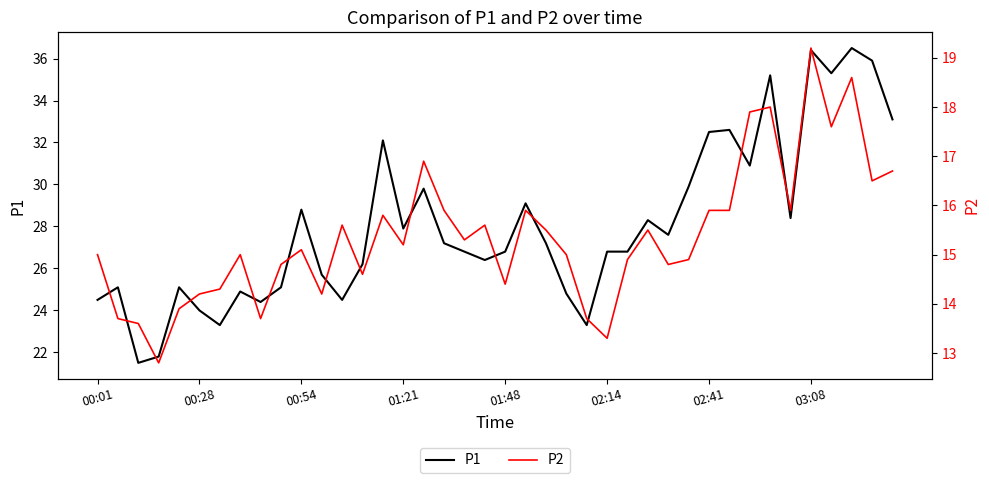

What is the average value of the P1 series?

28.1